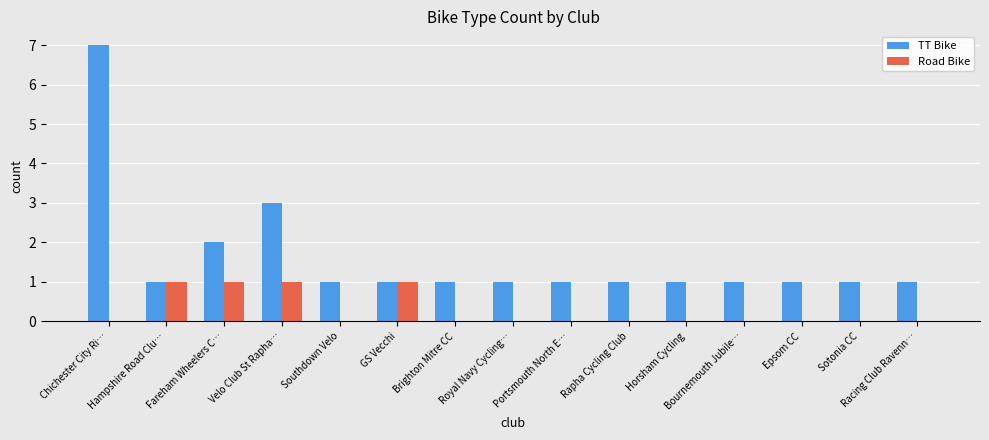

What is the greatest value displayed?

7